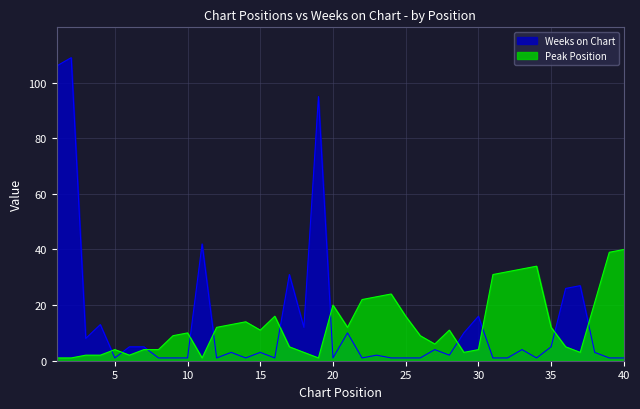

Which series has the largest total across all categories?

Weeks on Chart